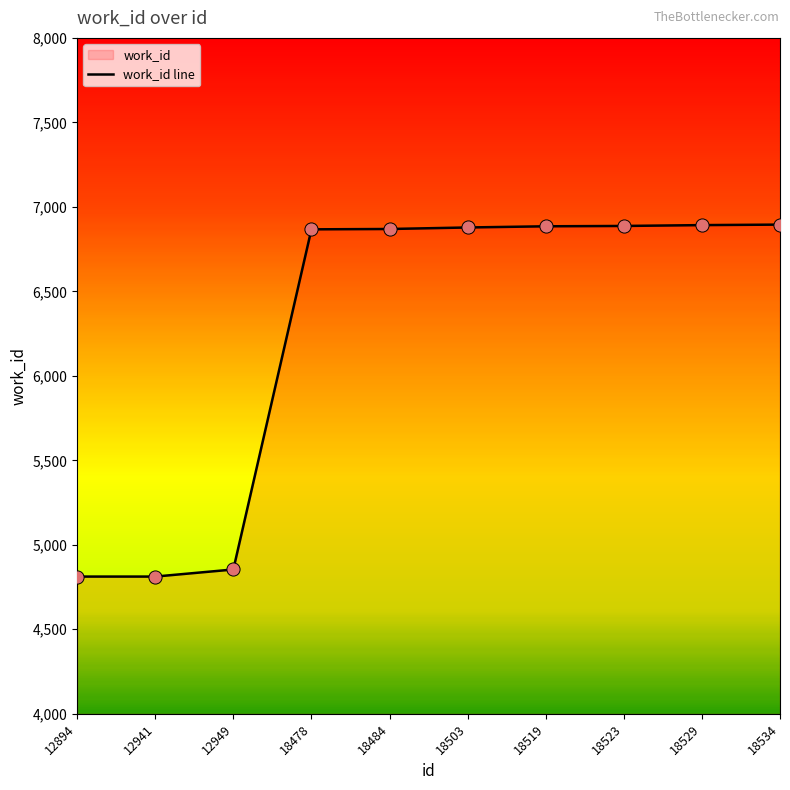

Between 18519 and 18478, which is larger?

18519